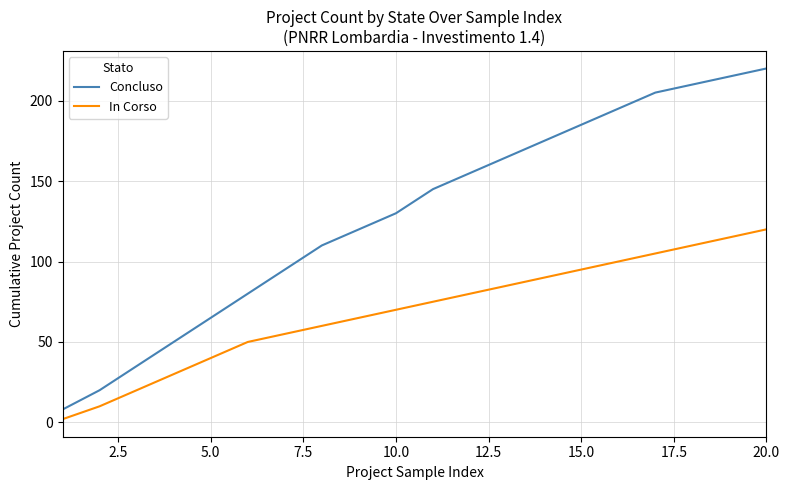

Which series has the largest range (max minus min)?

Concluso